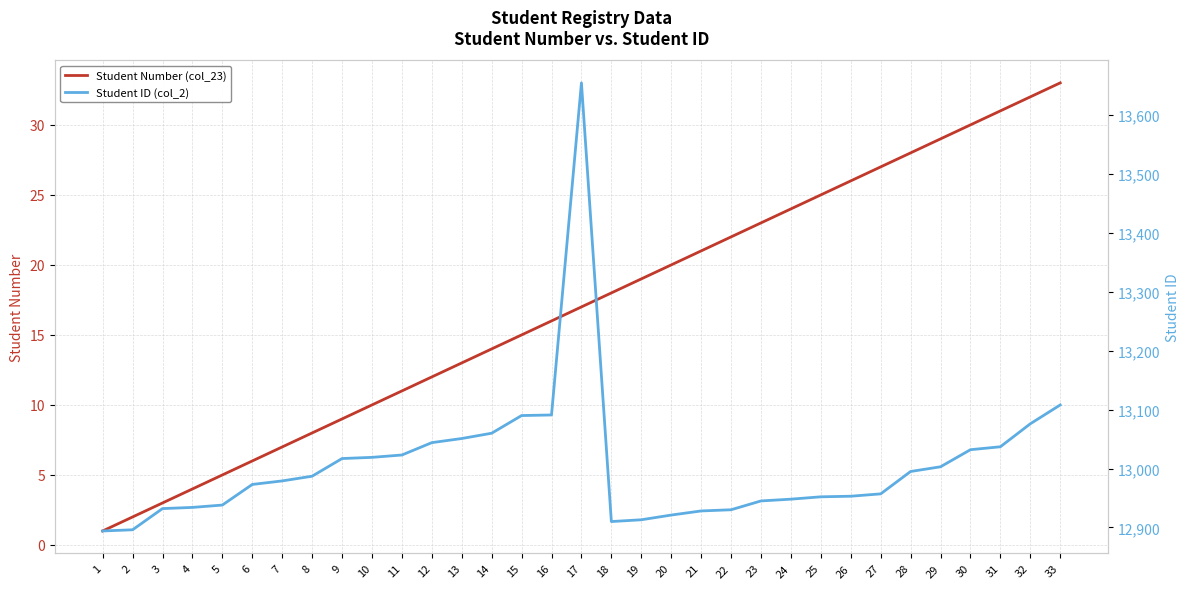

True or false: Student ID (col_2) and Student Number (col_23) intersect in this chart.

False